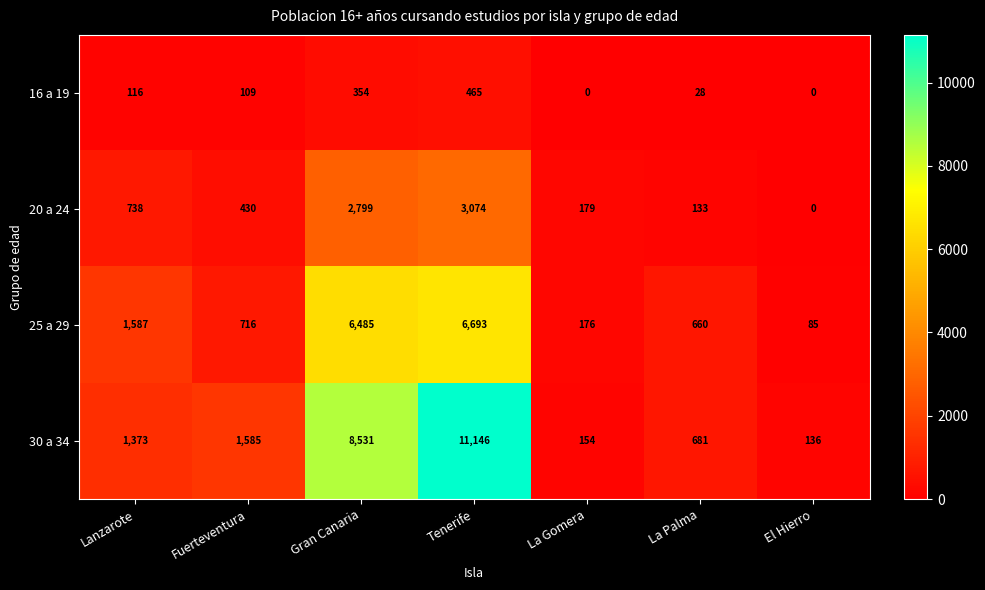

What is the sum of all 30 a 34 values?

23606